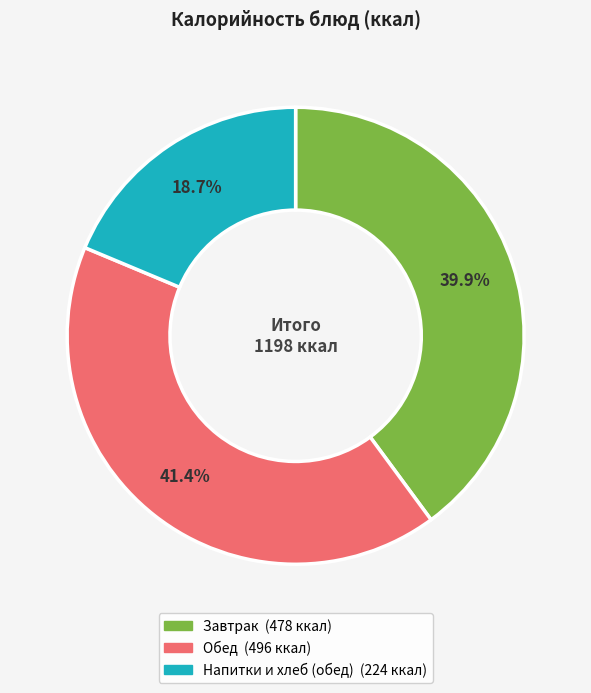

Is there a majority slice in this chart?

No